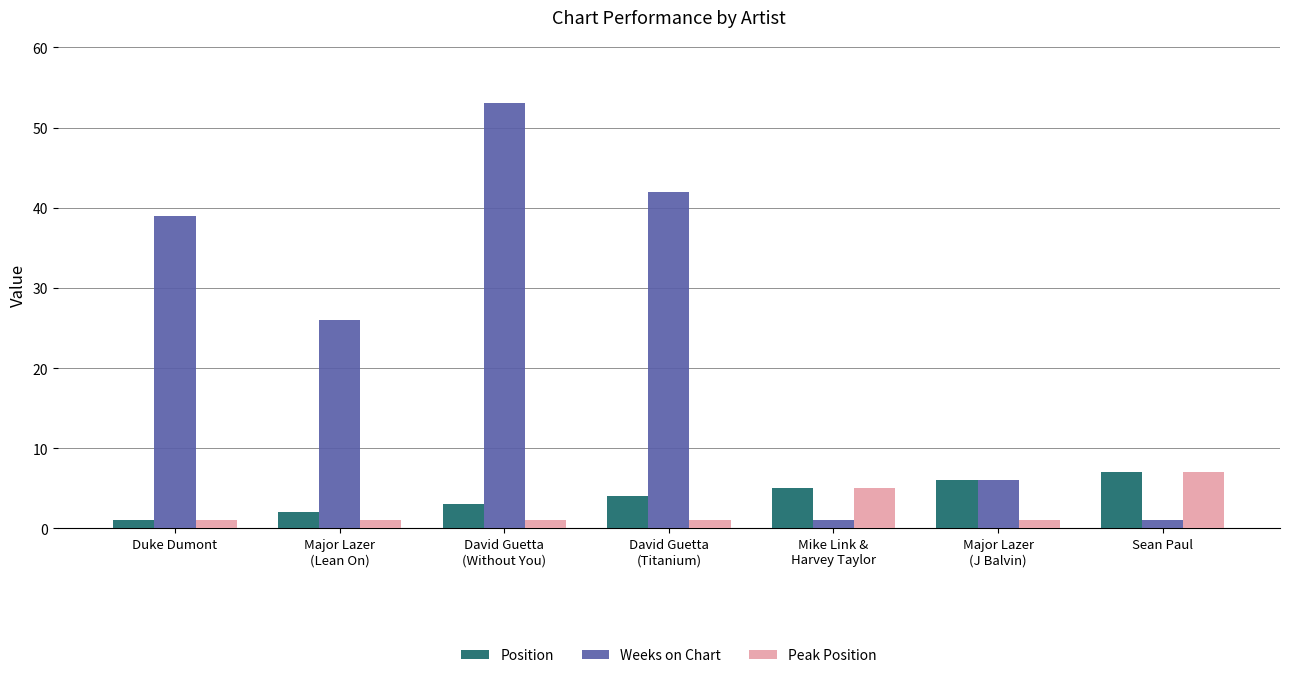

What is the label of the 1st bar from the right?

Sean Paul